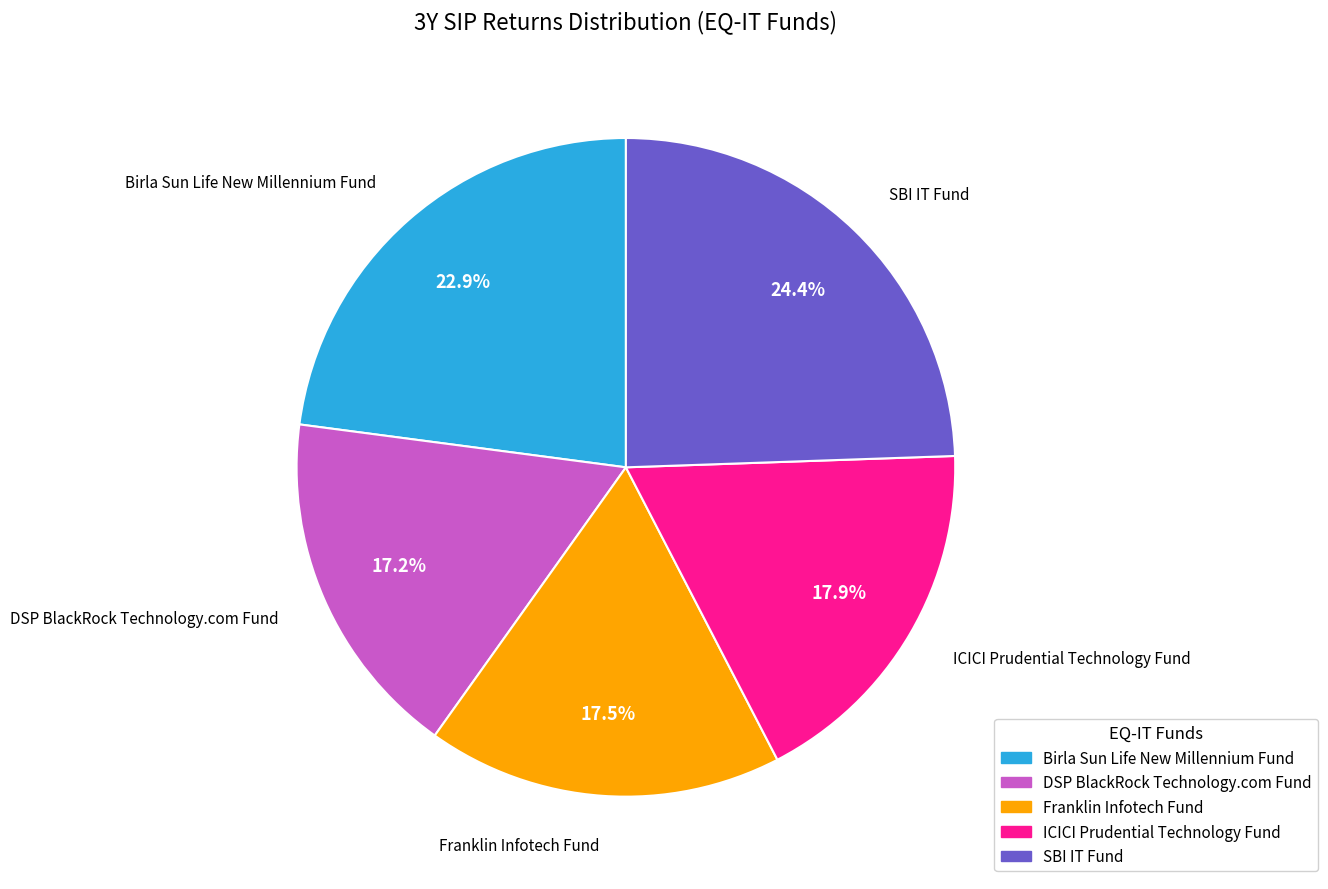

The Birla Sun Life New Millennium Fund slice represents 30% of the pie. True or false?

False